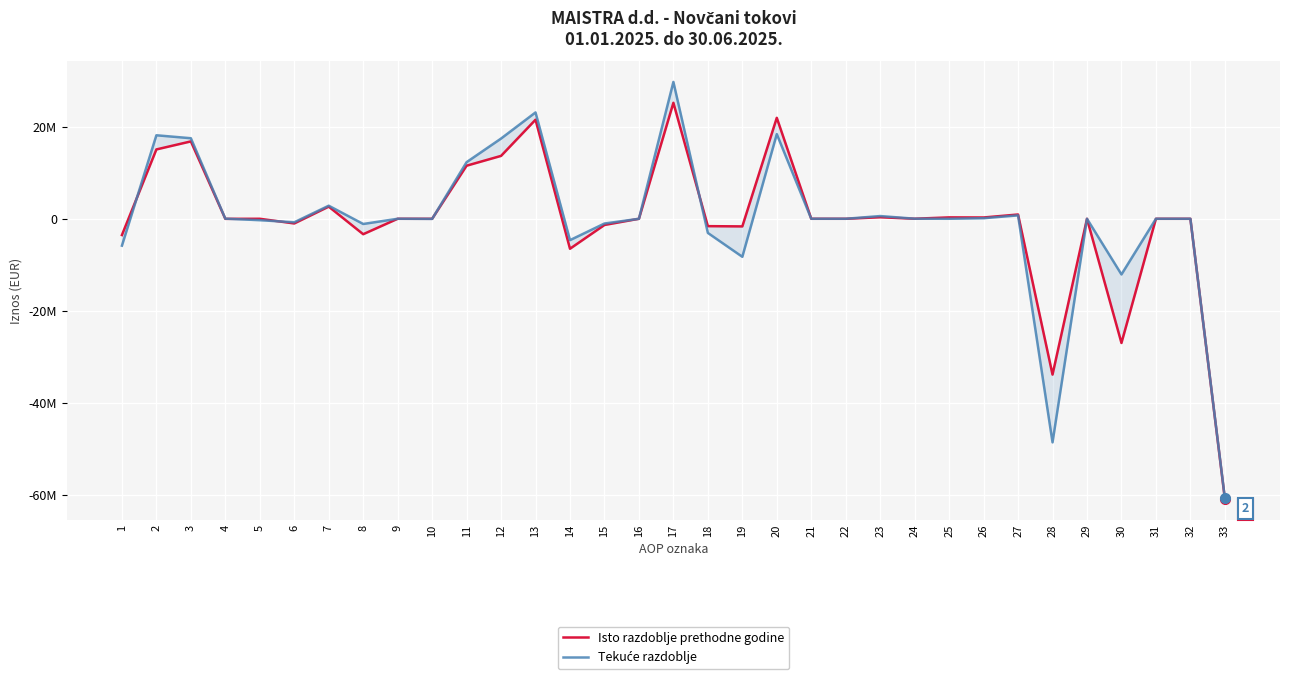

What is the difference between the second highest and minimum values in the Isto razdoblje prethodne godine series?

82824051.0